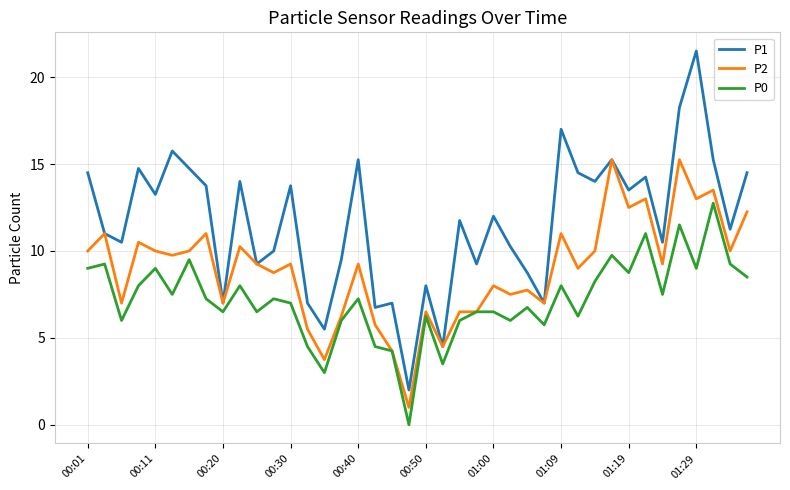

At how many categories does at least one series exceed 1?

40